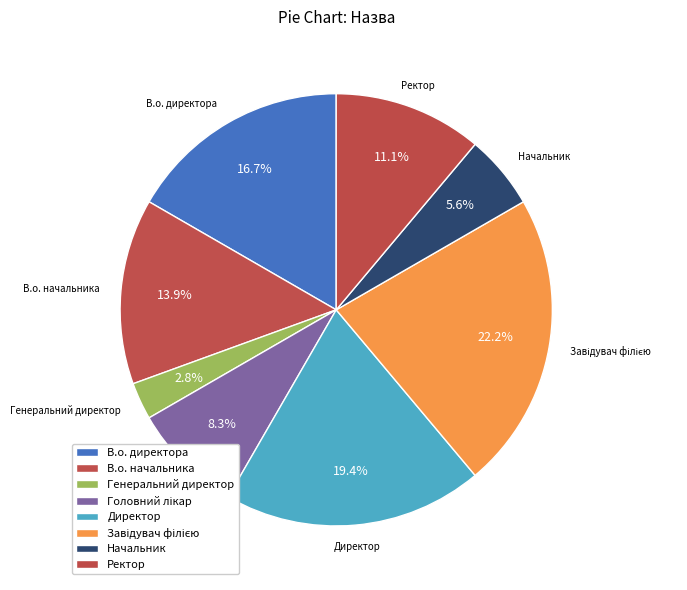

Rank the categories by value from highest to lowest.

Завідувач філією, Директор, В.о. директора, В.о. начальника, Ректор, Головний лікар, Начальник, Генеральний директор